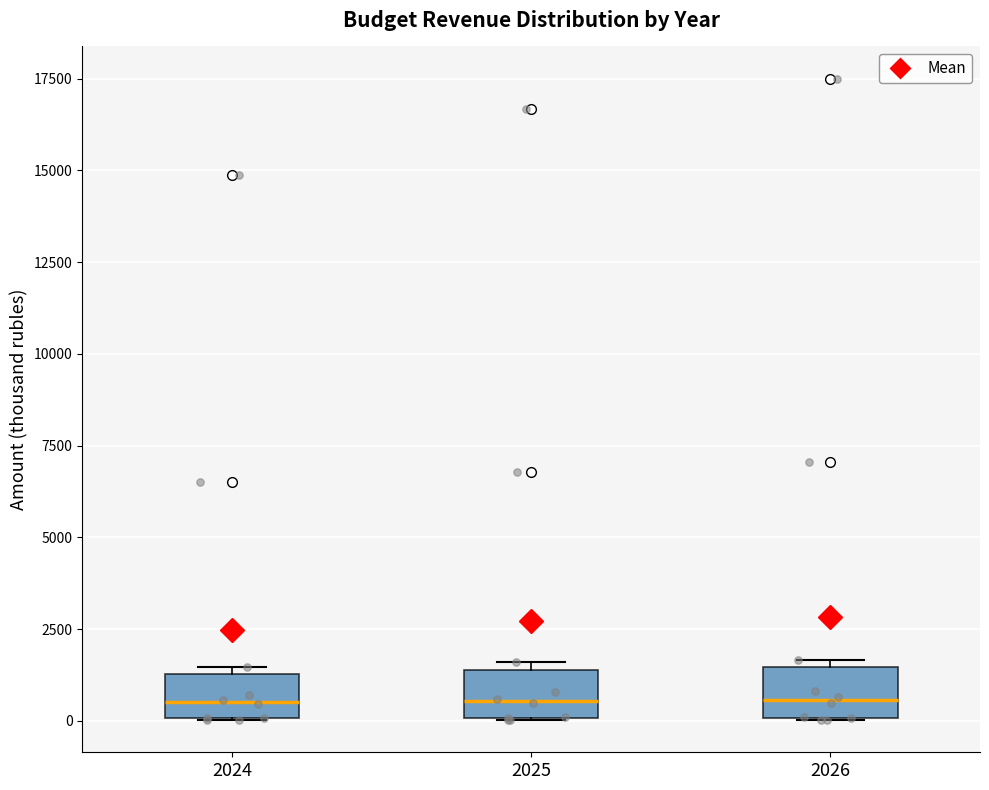

Reading left to right, read every box against the y-axis: the position of its median line, the range the box covers, and the ends of its whiskers. The values are not printed on the chart, so give them approximately, as read against the axis.

2024: median 500, box 0 to 1500, whiskers 0 to 1500 (just above the box's upper edge)
2025: median 500, box 0 to 1500, whiskers 0 to 1500 (just above the box's upper edge)
2026: median 500, box 0 to 1500, whiskers 0 to 1500 (just above the box's upper edge)